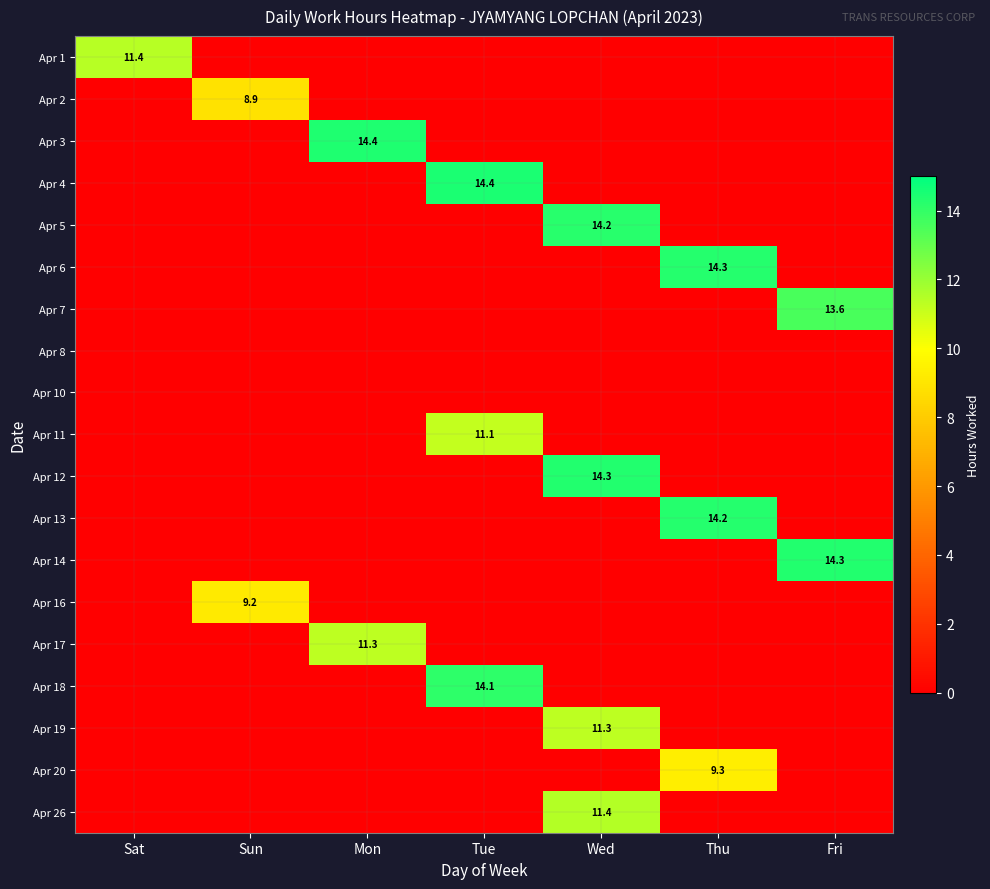

Which has a higher value, Tue or Sat?

Sat